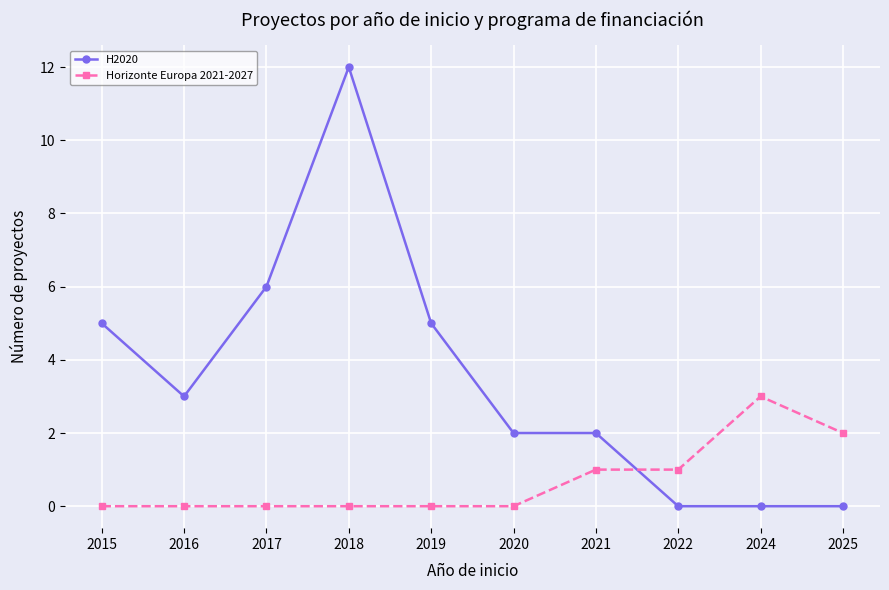

What is the sum of all Horizonte Europa 2021-2027 values?

7